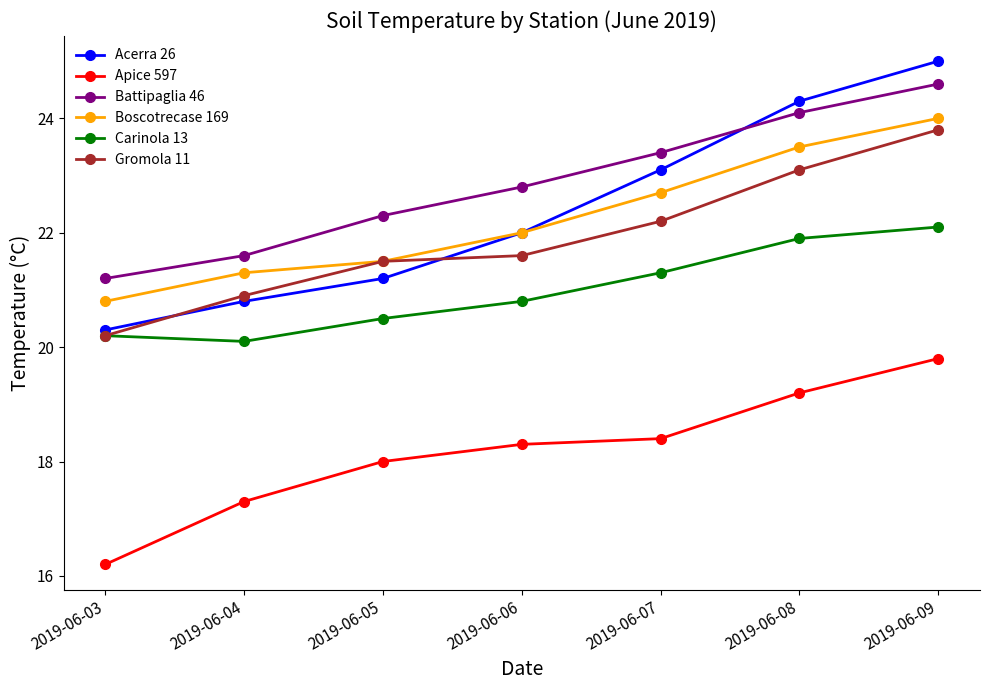

What is the value of the Battipaglia 46 point at the 7th from the left?

24.6